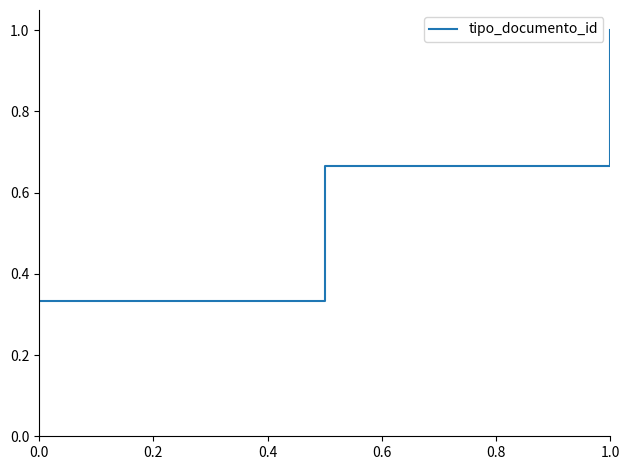

What is the sum of all values?

2.0